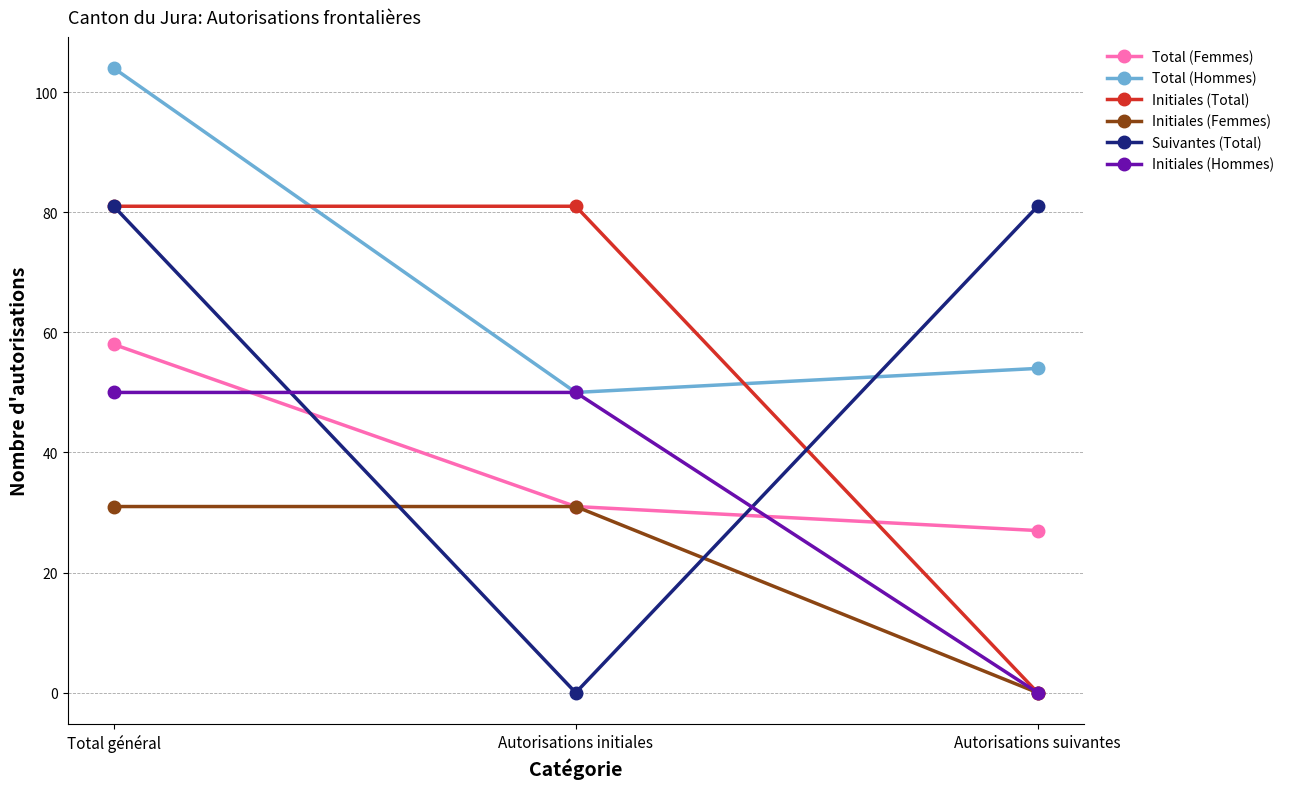

The Initiales (Total) series shows 81 at Total général. True or false?

True